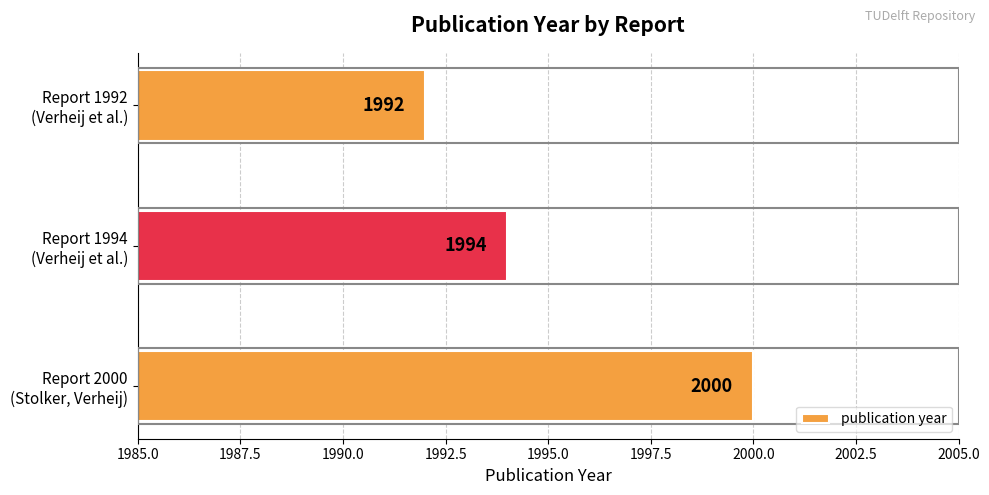

How many bars are there in total?

3